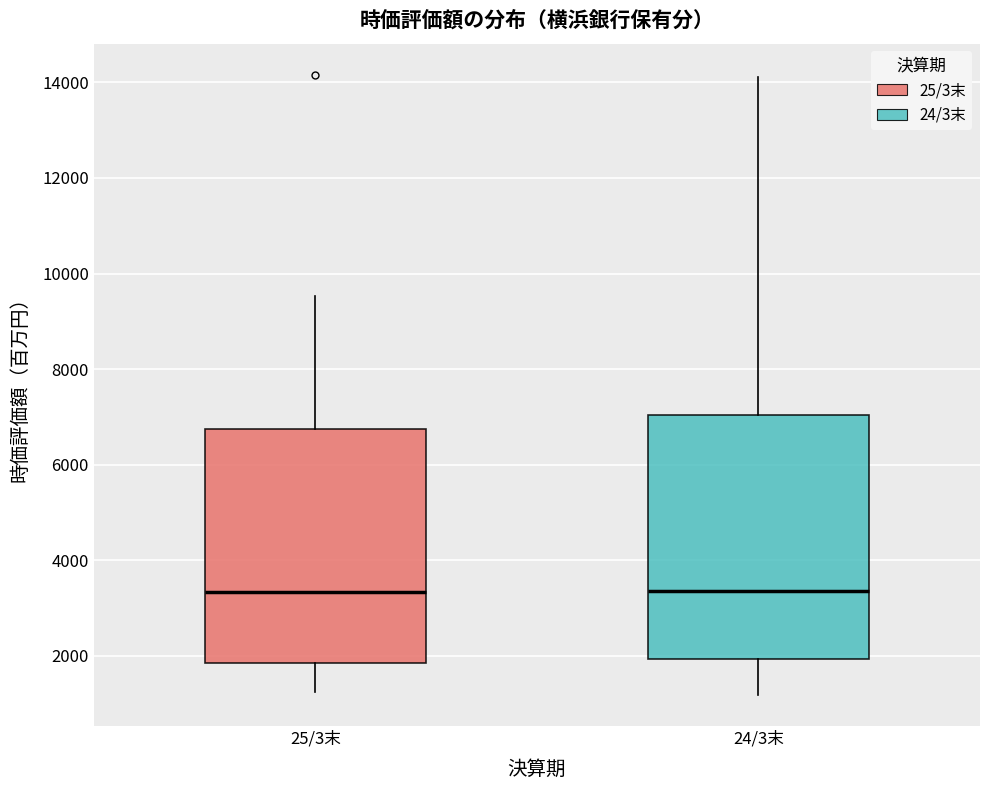

Reading left to right, transcribe this box plot: for each box, give where its median line is, the range the box spans, and where its two whiskers end, as read against the y-axis. The values are not printed on the chart, so give them approximately, as read against the axis.

25/3末: median 3400, box 1800 to 6800, whiskers 1200 to 9600
24/3末: median 3400, box 2000 to 7000, whiskers 1200 to 14200